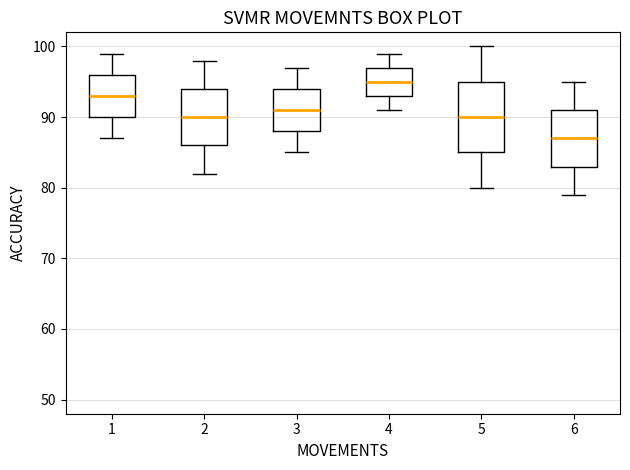

Reading left to right, transcribe this box plot: for each box, give where its median line is, the range the box spans, and where its two whiskers end, as read against the y-axis. The values are not printed on the chart, so give them approximately, as read against the axis.

1: median 93, box 90 to 96, whiskers 87 to 99
2: median 90, box 86 to 94, whiskers 82 to 98
3: median 91, box 88 to 94, whiskers 85 to 97
4: median 95, box 93 to 97, whiskers 91 to 99
5: median 90, box 85 to 95, whiskers 80 to 100
6: median 87, box 83 to 91, whiskers 79 to 95